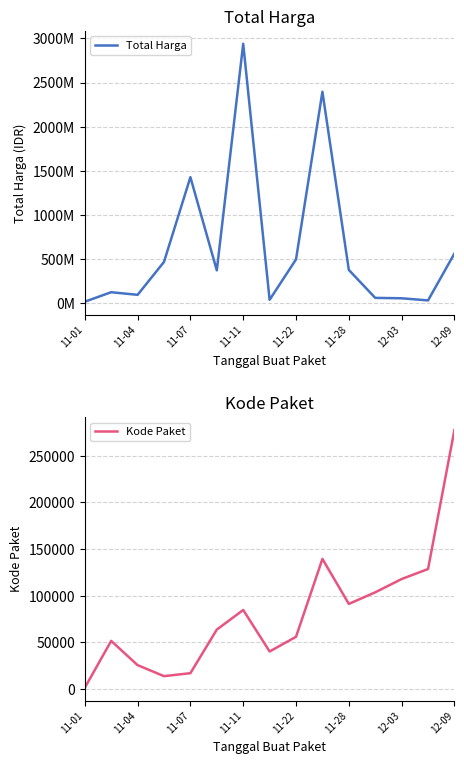

True or false: Total Harga and Kode Paket intersect in this chart.

False